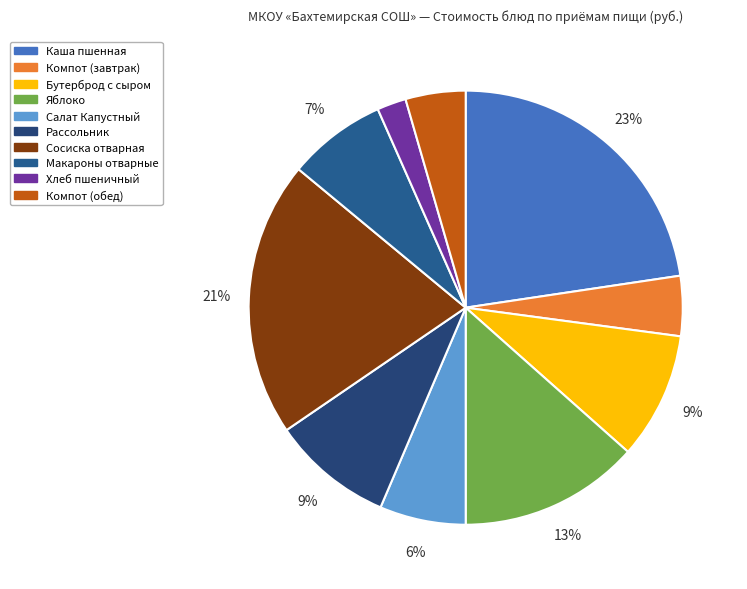

How many segments does this pie chart have?

10